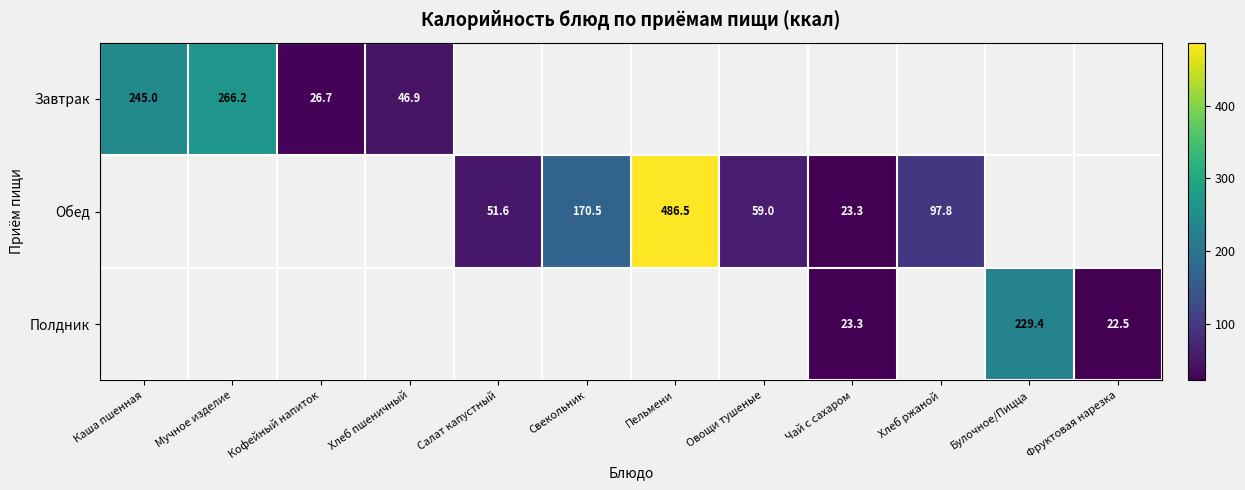

Is the value of Полдник at Булочное/Пицца greater than the value of Обед at Свекольник?

Yes